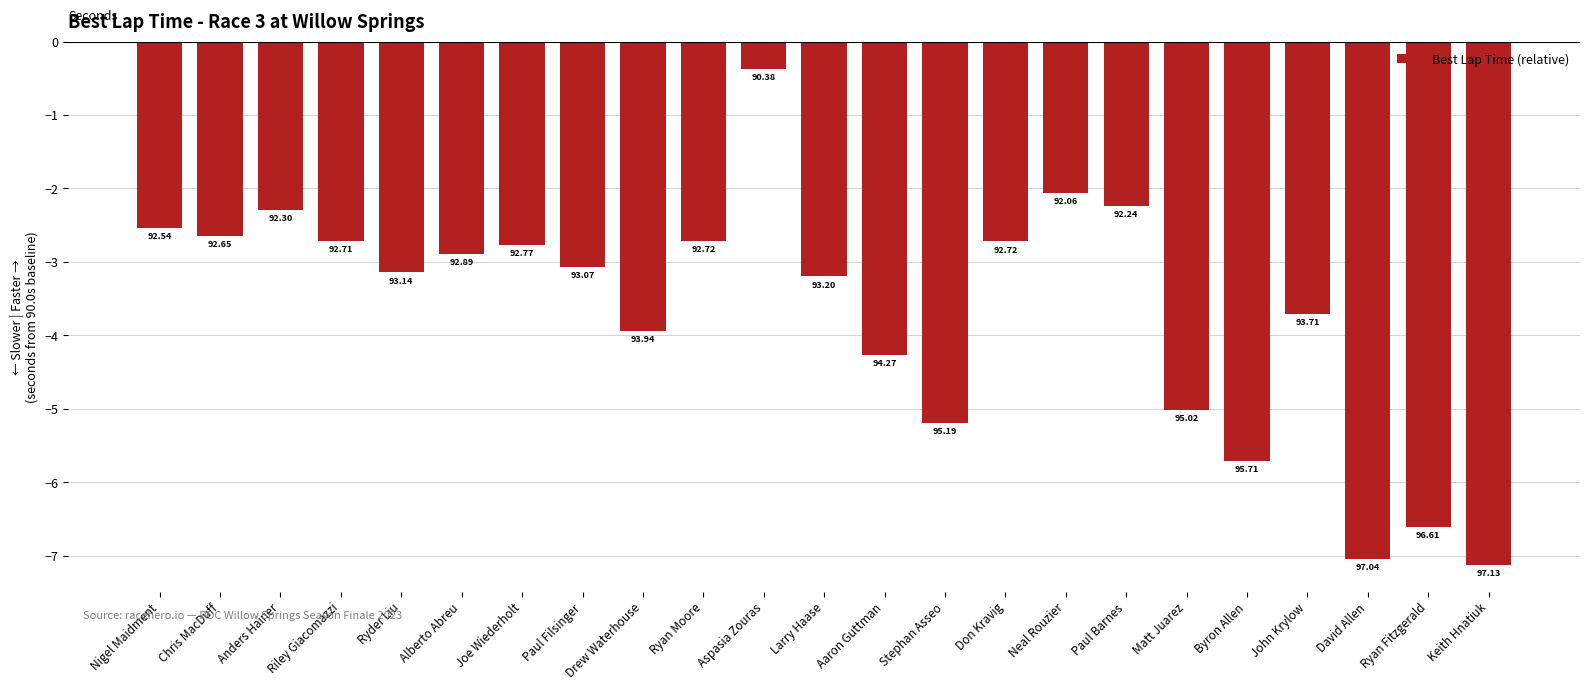

Are the bars horizontal?

No